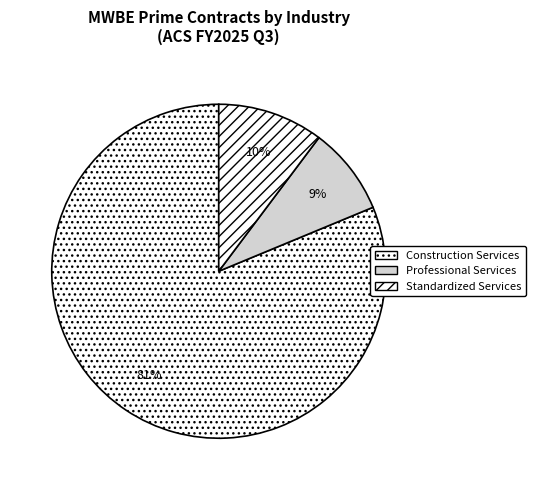

What is the ratio of the value at Professional Services to the value at Construction Services?

0.1